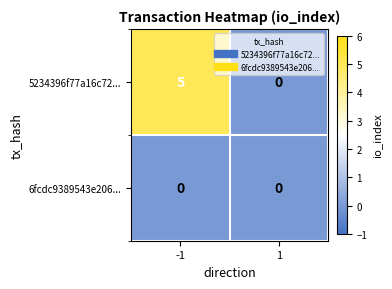

What is the maximum value shown in the chart?

5